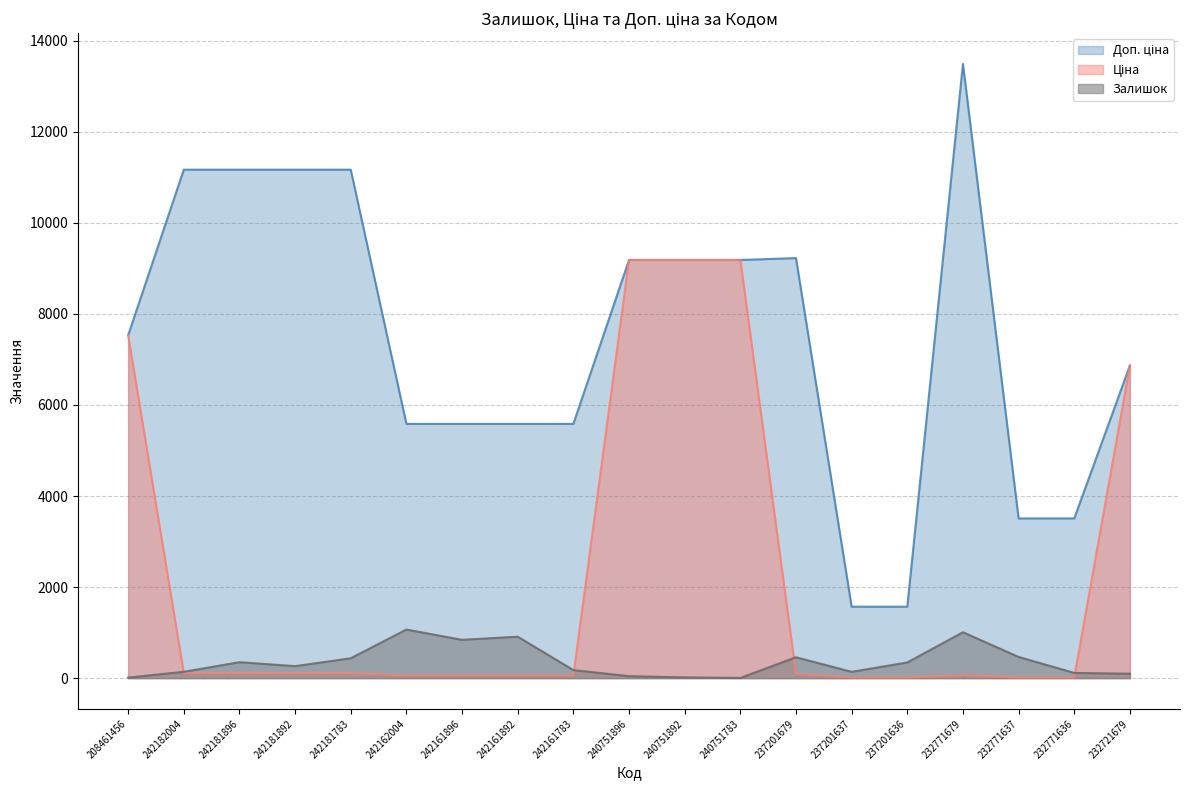

Is the value of Залишок at 232771637 greater than the value of Ціна at 242161896?

Yes